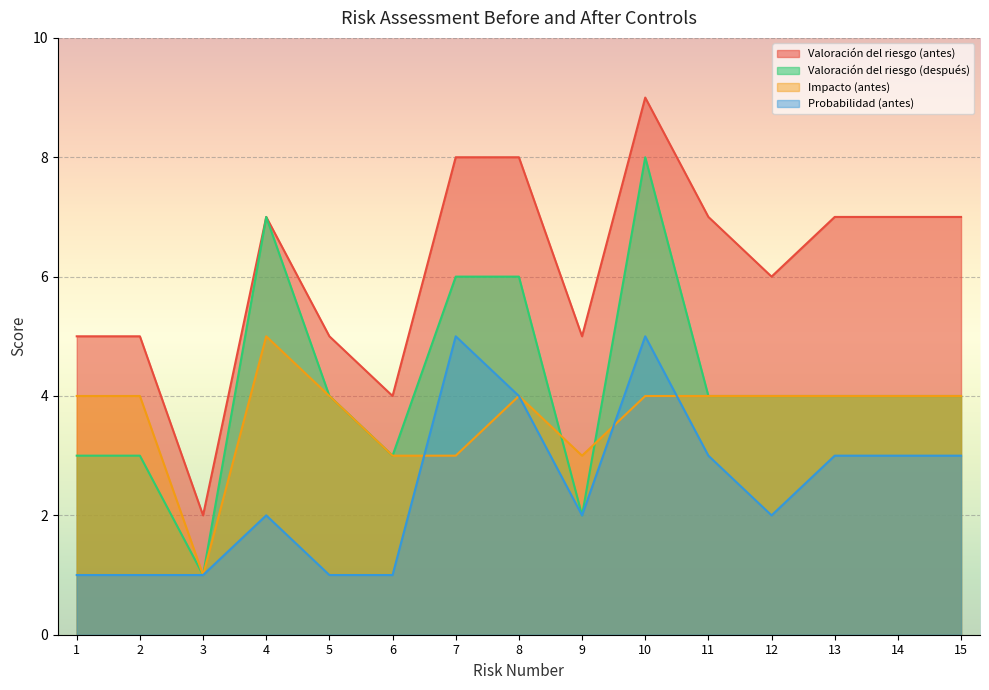

True or false: Valoración del riesgo (antes) and Impacto (antes) cross at least once.

False